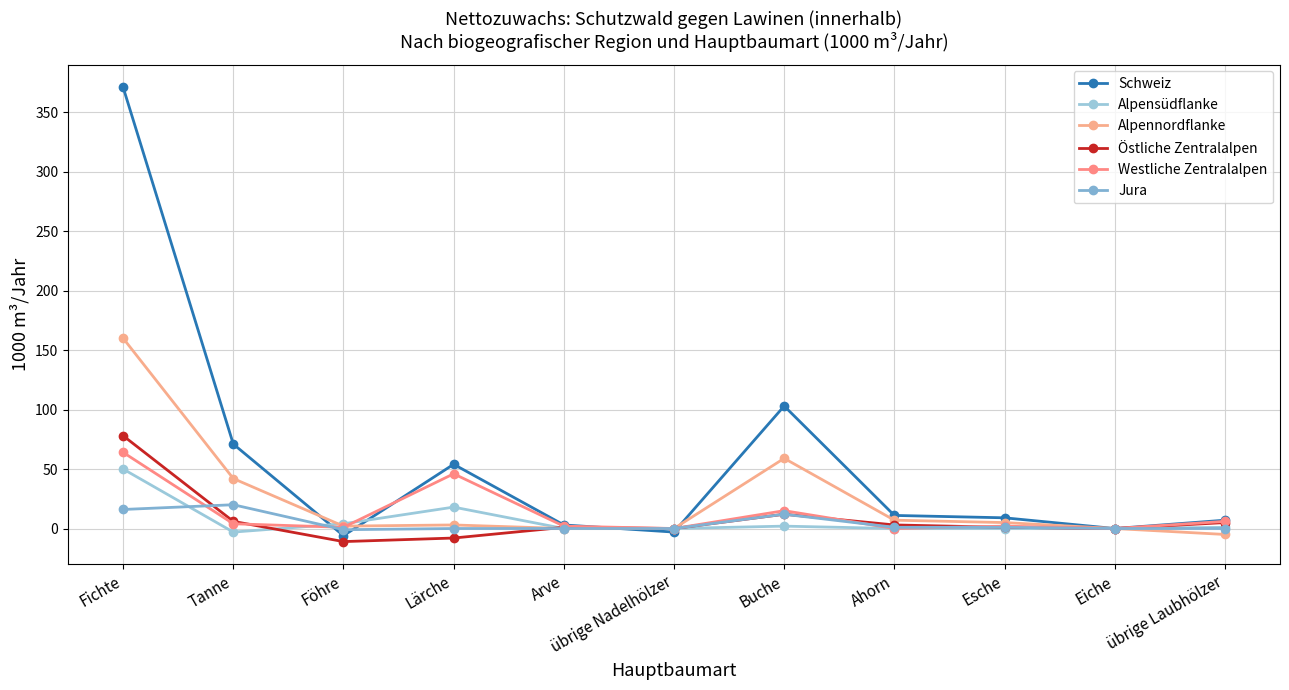

Reading left to right, transcribe all the data shown in this chart.

Schweiz: Fichte=371	Tanne=71	Föhre=-6	Lärche=54	Arve=3	übrige Nadelhölzer=-3	Buche=103	Ahorn=11	Esche=9	Eiche=0	übrige Laubhölzer=7
Alpensüdflanke: Fichte=50	Tanne=-3	Föhre=4	Lärche=18	Arve=0	übrige Nadelhölzer=0	Buche=2	Ahorn=0	Esche=0	Eiche=0	übrige Laubhölzer=1
Alpennordflanke: Fichte=160	Tanne=42	Föhre=2	Lärche=3	Arve=0	übrige Nadelhölzer=0	Buche=59	Ahorn=7	Esche=5	Eiche=0	übrige Laubhölzer=-5
Östliche Zentralalpen: Fichte=78	Tanne=6	Föhre=-11	Lärche=-8	Arve=1	übrige Nadelhölzer=0	Buche=12	Ahorn=3	Esche=1	Eiche=0	übrige Laubhölzer=5
Westliche Zentralalpen: Fichte=64	Tanne=4	Föhre=1	Lärche=46	Arve=2	übrige Nadelhölzer=0	Buche=15	Ahorn=0	Esche=2	Eiche=0	übrige Laubhölzer=6
Jura: Fichte=16	Tanne=20	Föhre=-1	Lärche=0	Arve=0	übrige Nadelhölzer=0	Buche=12	Ahorn=1	Esche=1	Eiche=0	übrige Laubhölzer=0